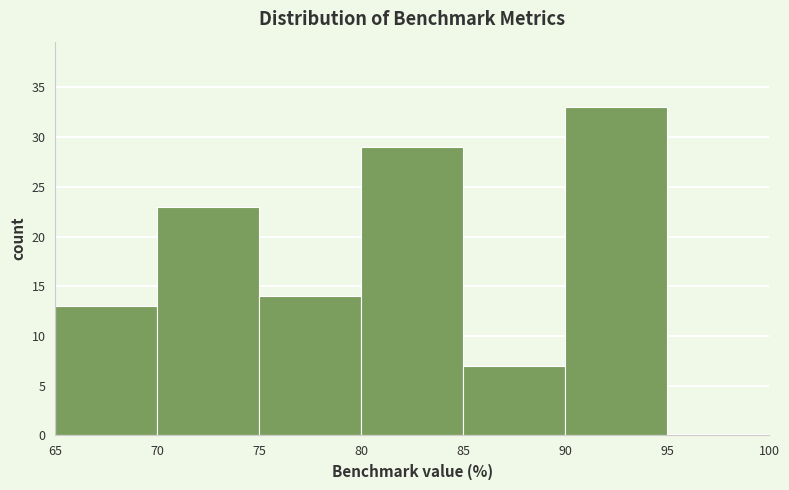

How tall is the bar that spans 65 to 70 on the x-axis? The values are not printed on the chart, so give them approximately, as read against the axis.

13